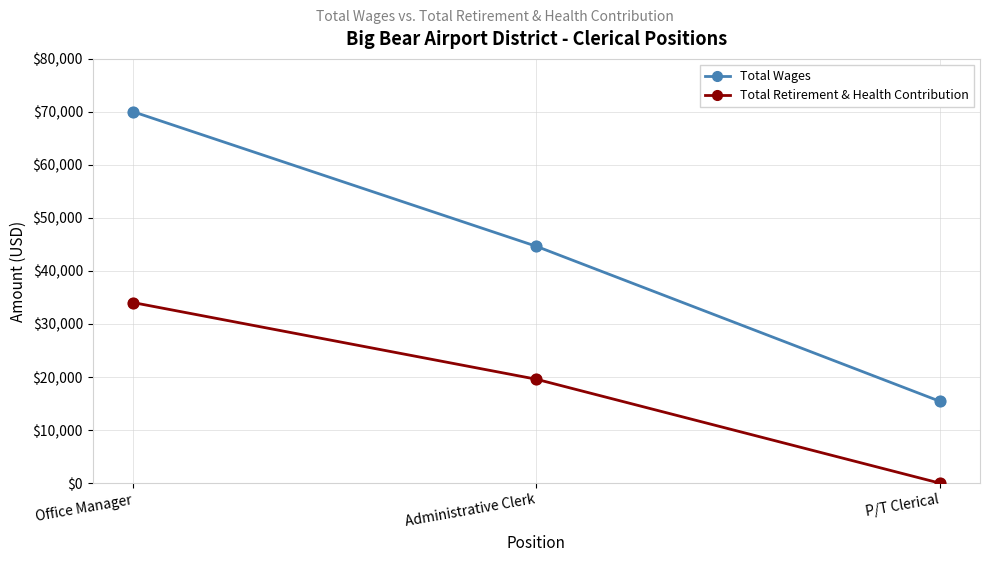

What are all the series names shown in the legend?

Total Wages, Total Retirement & Health Contribution